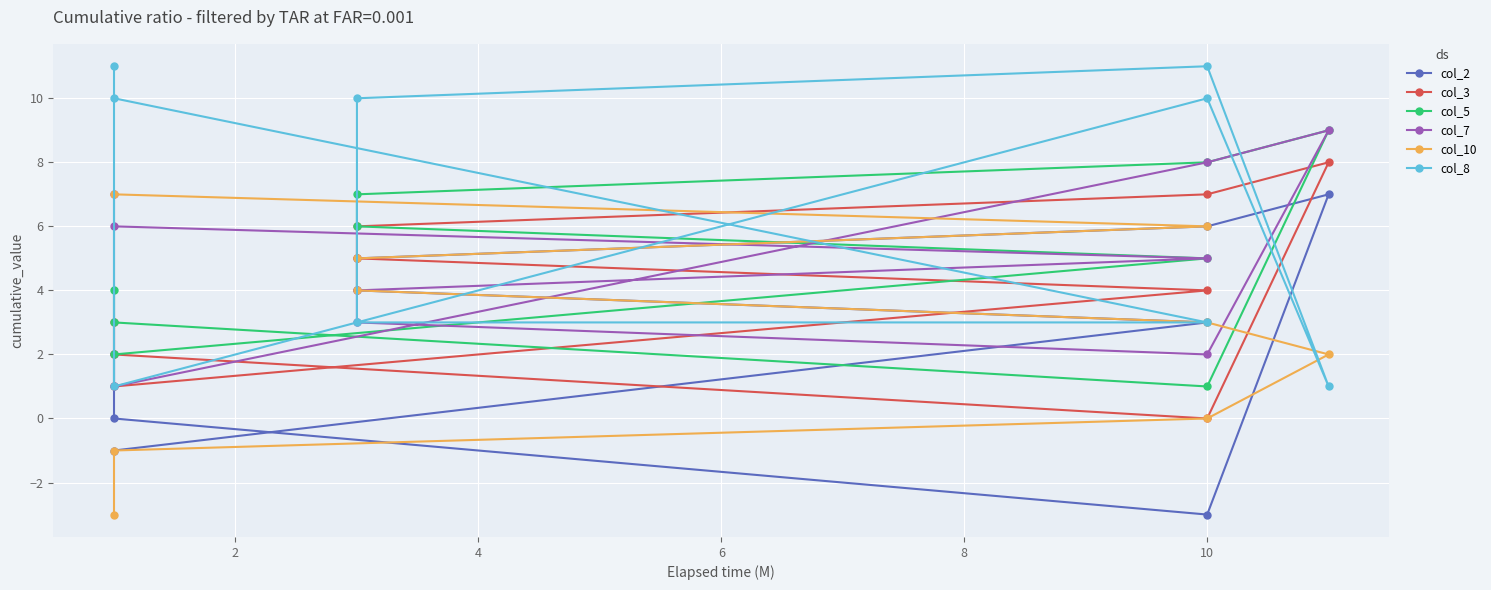

Which series has the largest total across all categories?

col_8